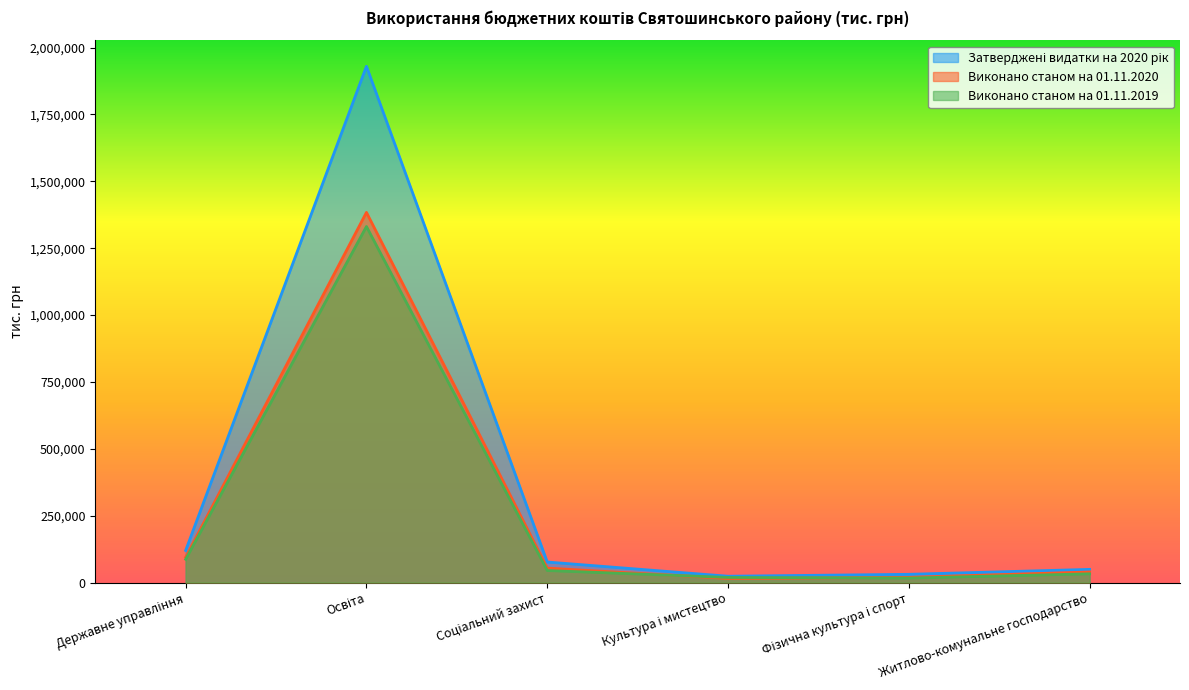

At which category does Виконано станом на 01.11.2019 reach its first local peak?

Освіта